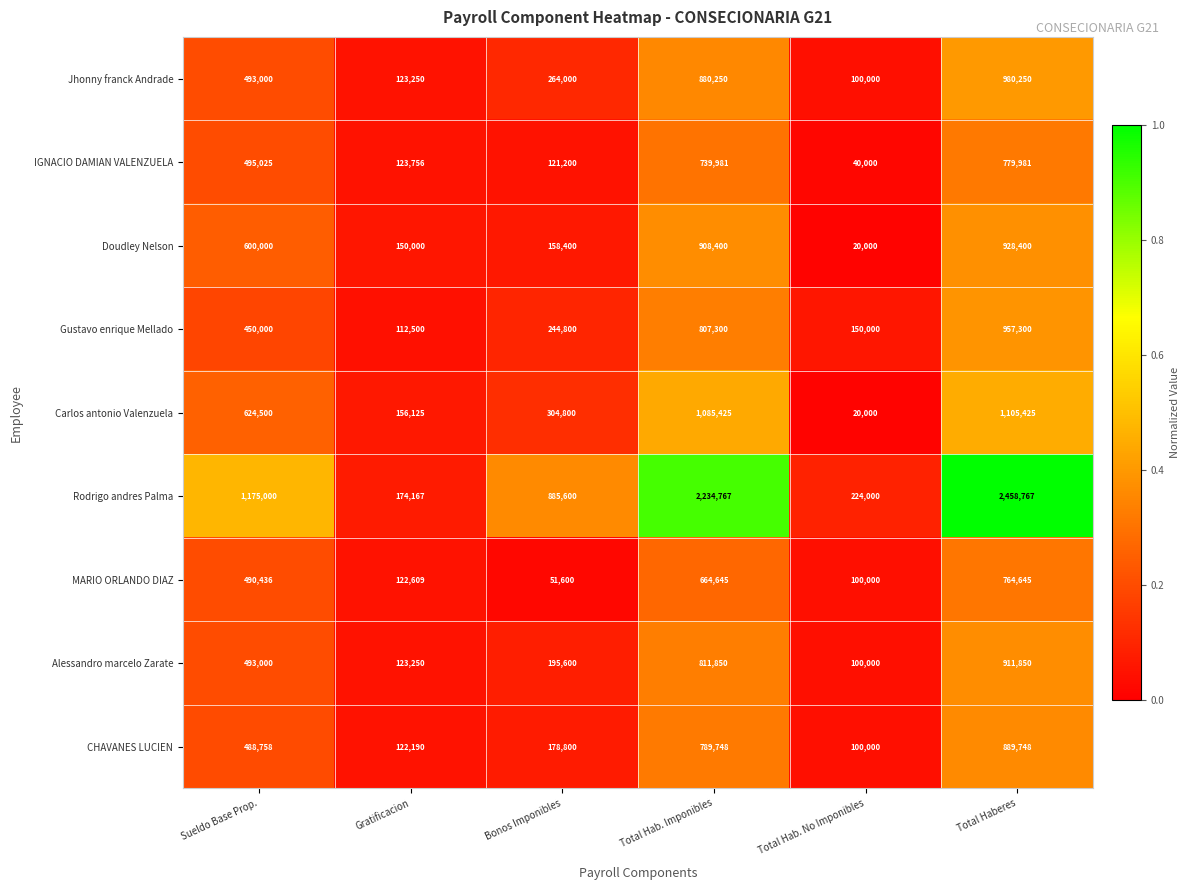

True or false: Gustavo enrique Mellado has a value of 409462 at Bonos Imponibles.

False